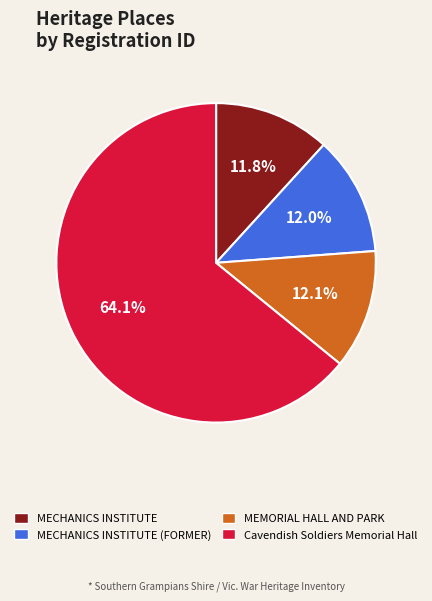

Do MECHANICS INSTITUTE (FORMER) and MECHANICS INSTITUTE together represent more than half of the pie?

No